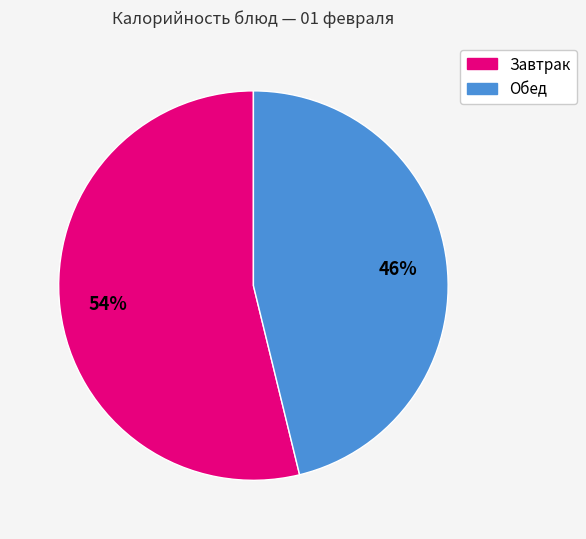

Is there a majority slice in this chart?

Yes